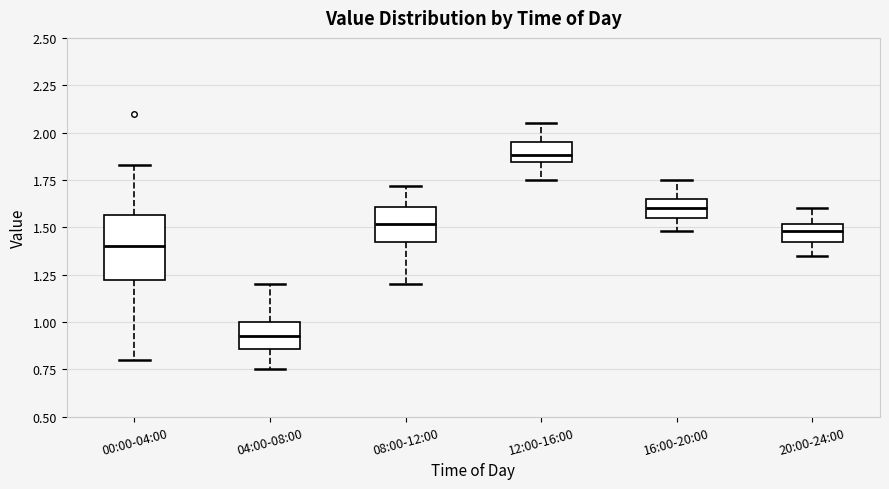

Reading left to right, transcribe this box plot: for each box, give where its median line is, the range the box spans, and where its two whiskers end, as read against the y-axis. The values are not printed on the chart, so give them approximately, as read against the axis.

00:00-04:00: median 1.40, box 1.20 to 1.55, whiskers 0.80 to 1.85
04:00-08:00: median 0.95, box 0.85 to 1.00, whiskers 0.75 to 1.20
08:00-12:00: median 1.50, box 1.40 to 1.60, whiskers 1.20 to 1.70
12:00-16:00: median 1.90, box 1.85 to 1.95, whiskers 1.75 to 2.05
16:00-20:00: median 1.60, box 1.55 to 1.65, whiskers 1.50 to 1.75
20:00-24:00: median 1.50 (inside the box), box 1.40 to 1.50, whiskers 1.35 to 1.60